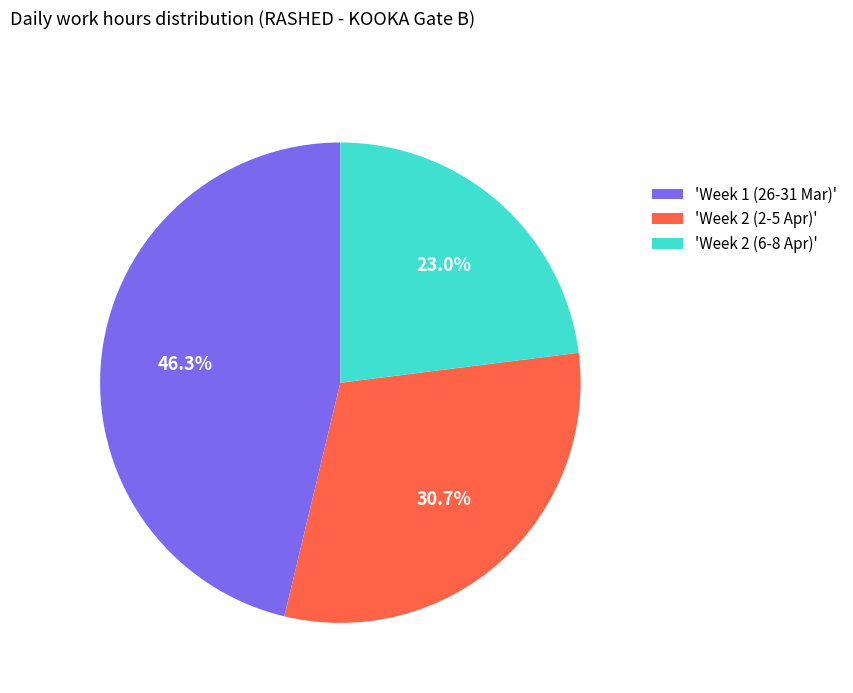

What portion of the pie excludes 'Week 2 (6-8 Apr)'?

77.0%